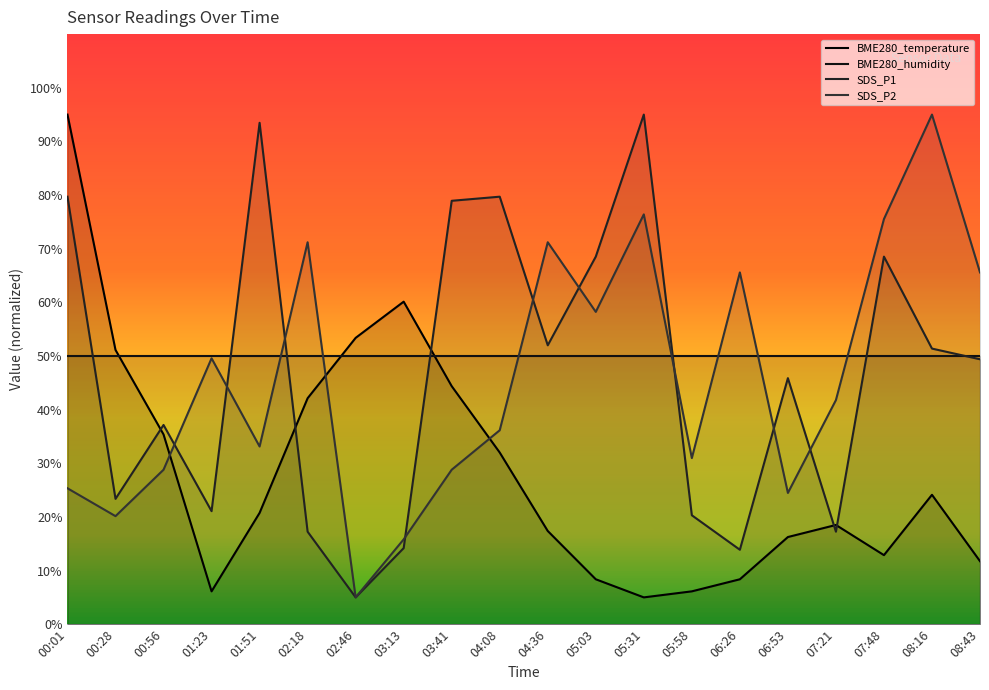

How many lines are shown in the chart?

4